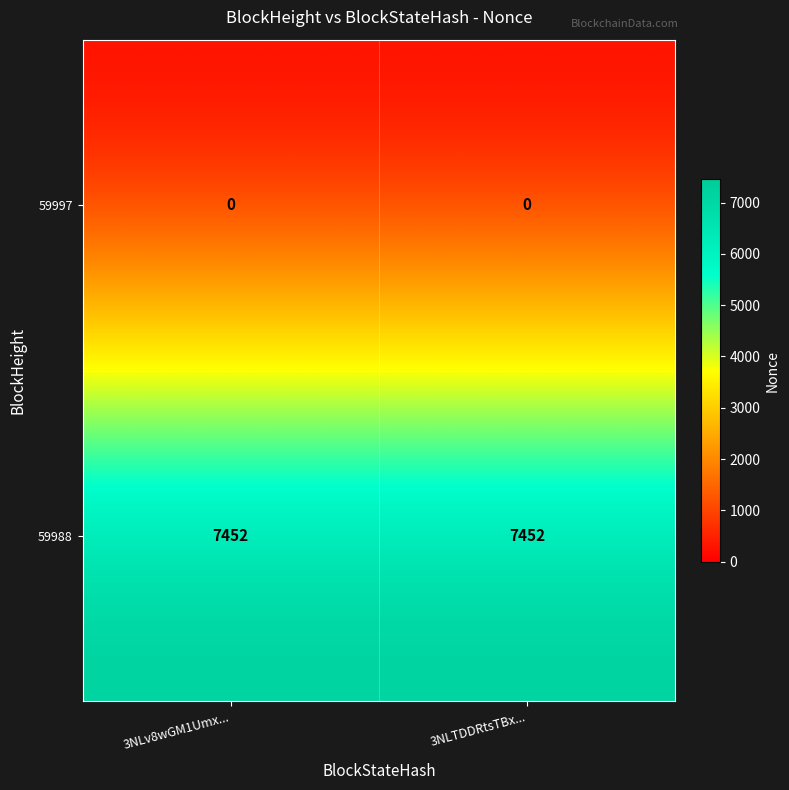

Reading left to right, transcribe all the data shown in this chart.

59997: 3NLv8wGM1Umx...=0	3NLTDDRtsTBx...=0
59988: 3NLv8wGM1Umx...=7452	3NLTDDRtsTBx...=7452